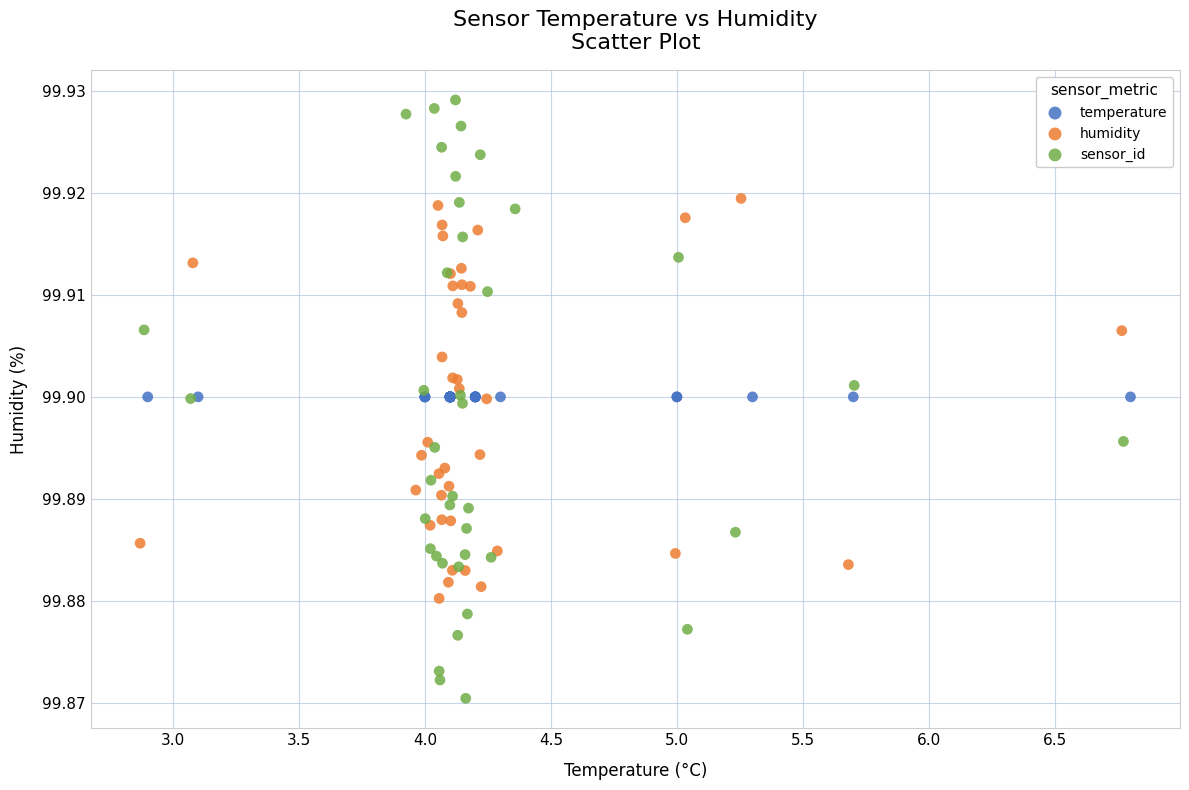

Which series reaches the maximum Y coordinate?

sensor_id